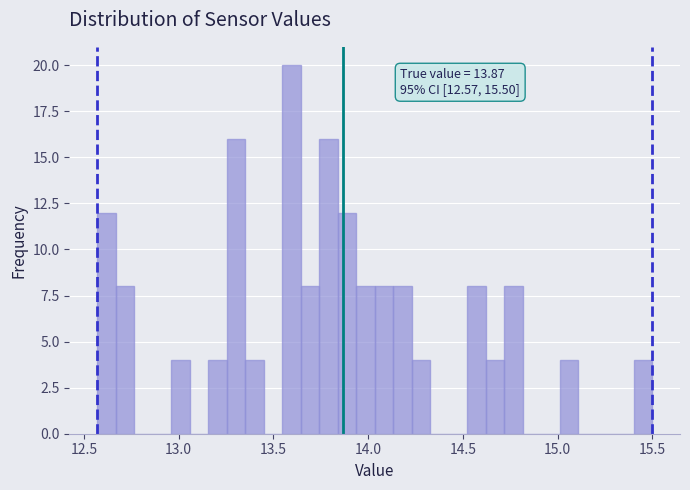

Read against the x-axis, roughly where is the centre of the tallest bar?

13.60